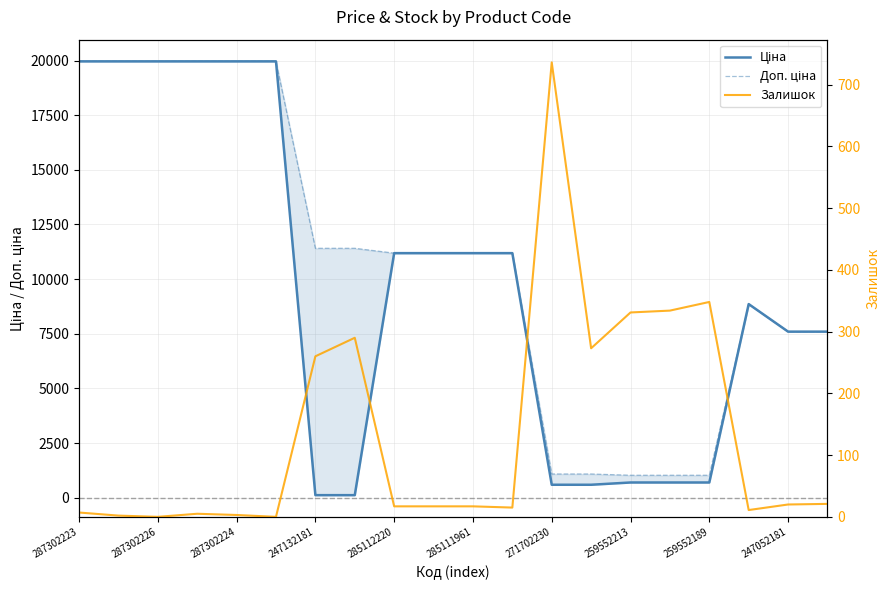

What is the maximum value shown in the chart?

19964.2